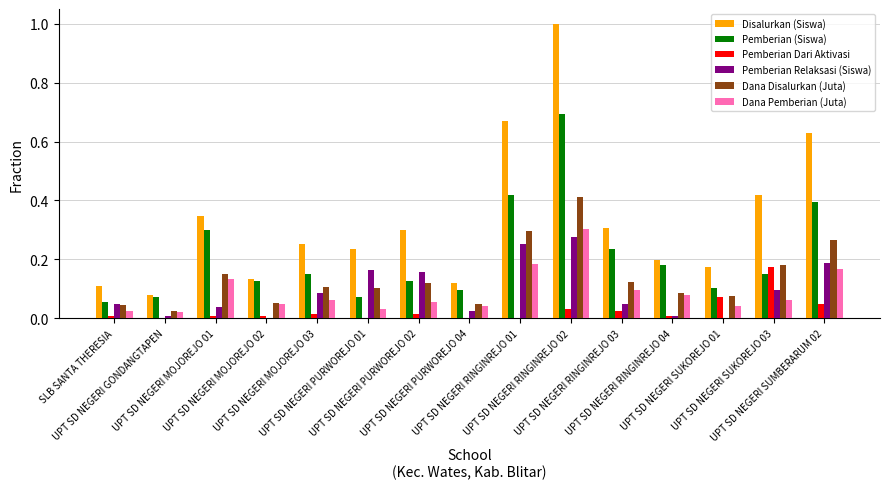

Which series has the largest total across all categories?

Disalurkan (Siswa)